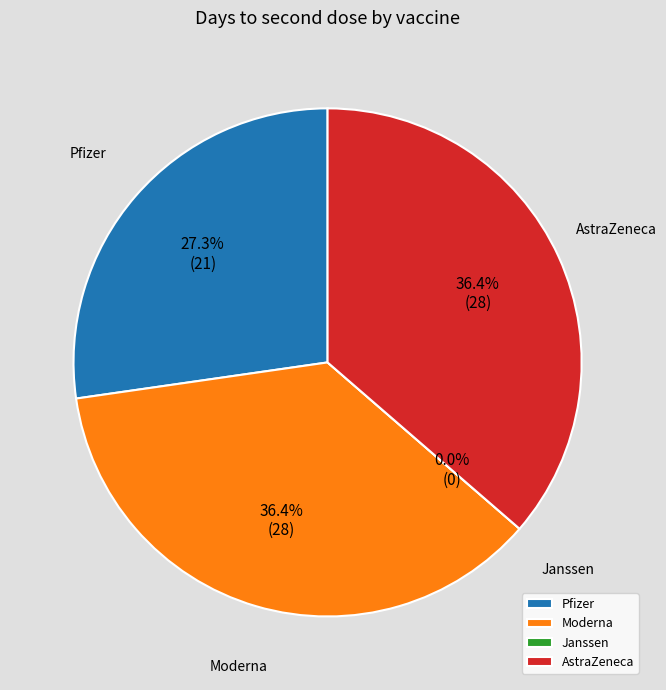

Count the number of slices in the pie.

4